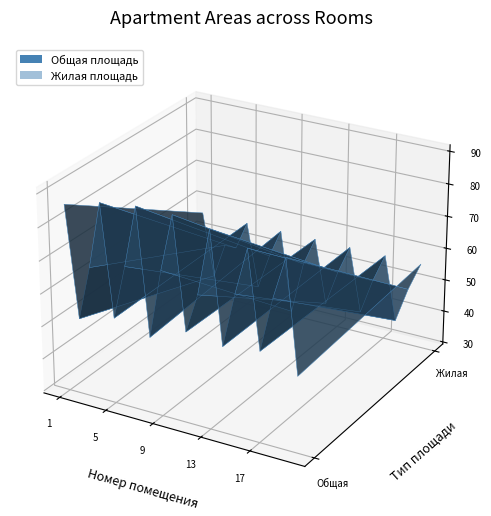

Reading left to right, extract all data points from this chart.

Общая площадь: 1=86.2	2=52.5	3=69.0	4=89.2	5=55.5	6=72.0	7=90.7	8=52.5	9=73.5	10=90.7	11=57.0	12=69.0	13=89.2	14=55.5	15=72.0	16=86.2	17=57.0	18=73.5	19=86.2	20=52.5
Жилая площадь: 1=55.9	2=36.0	3=47.0	4=47.0	5=55.9	6=36.0	7=47.0	8=55.9	9=30.6	10=47.0	11=55.9	12=36.0	13=47.0	14=55.9	15=36.0	16=47.0	17=55.9	18=36.0	19=47.0	20=55.9